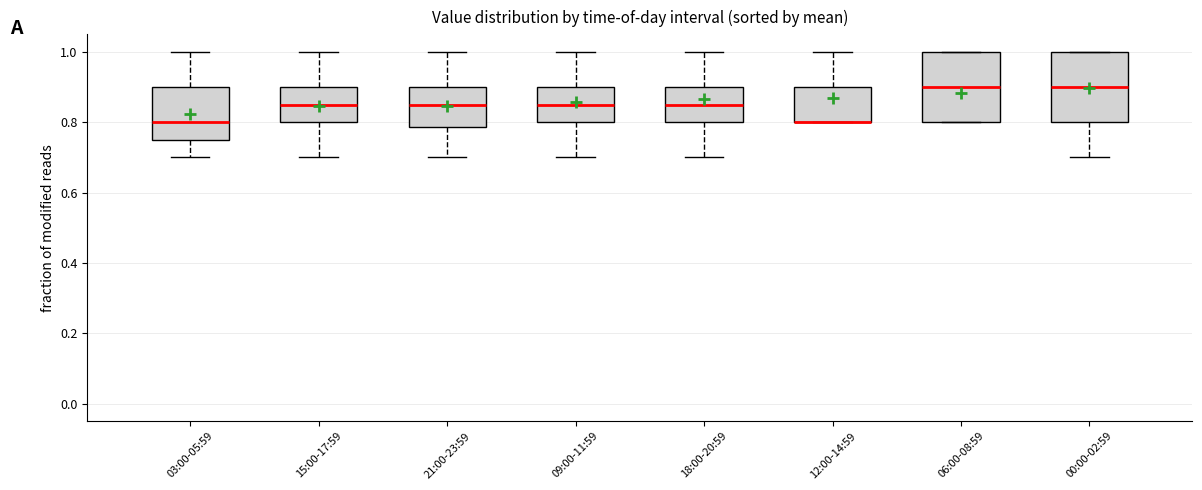

Reading left to right, transcribe this box plot: for each box, give where its median line is, the range the box spans, and where its two whiskers end, as read against the y-axis. The values are not printed on the chart, so give them approximately, as read against the axis.

03:00-05:59: median 0.80, box 0.76 to 0.90, whiskers 0.70 to 1.00
15:00-17:59: median 0.86, box 0.80 to 0.90, whiskers 0.70 to 1.00
21:00-23:59: median 0.86, box 0.78 to 0.90, whiskers 0.70 to 1.00
09:00-11:59: median 0.86, box 0.80 to 0.90, whiskers 0.70 to 1.00
18:00-20:59: median 0.86, box 0.80 to 0.90, whiskers 0.70 to 1.00
12:00-14:59: median 0.80 (drawn on the box's lower edge), box 0.80 to 0.90, whiskers 0.80 to 1.00
06:00-08:59: median 0.90, box 0.80 to 1.00, whiskers 0.80 to 1.00
00:00-02:59: median 0.90, box 0.80 to 1.00, whiskers 0.70 to 1.00